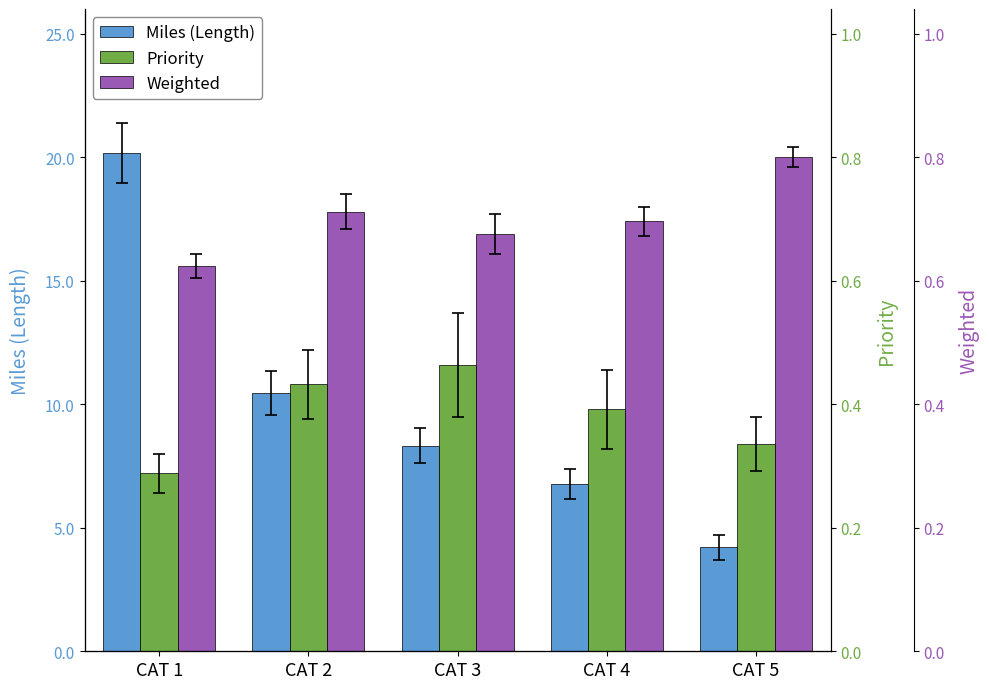

What is the average value of the Miles (Length) series?

10.0